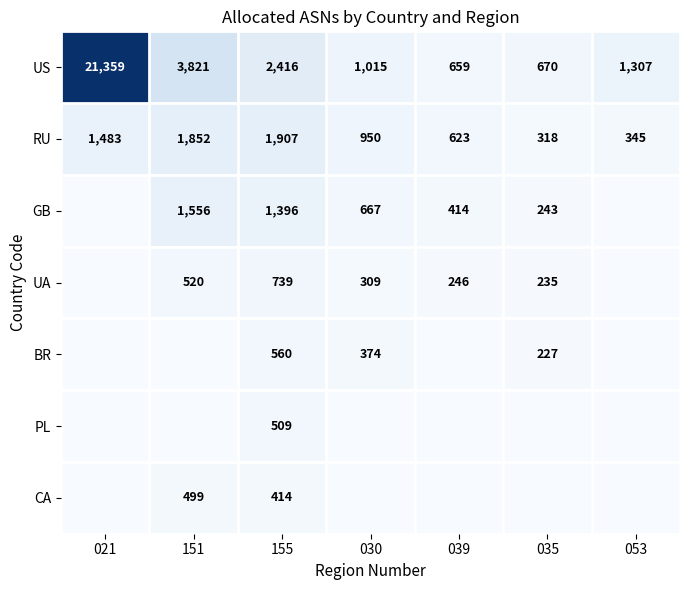

The value of RU at 151 is 1852. True or false?

True